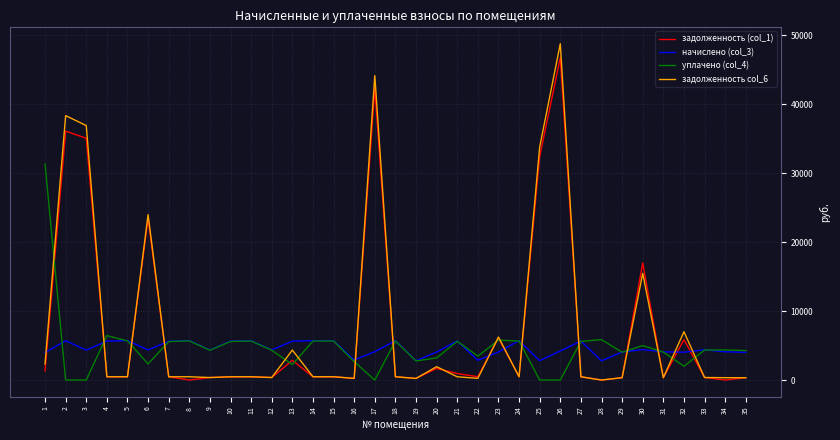

What is the average value of the задолженность (col_1) series?

7417.2